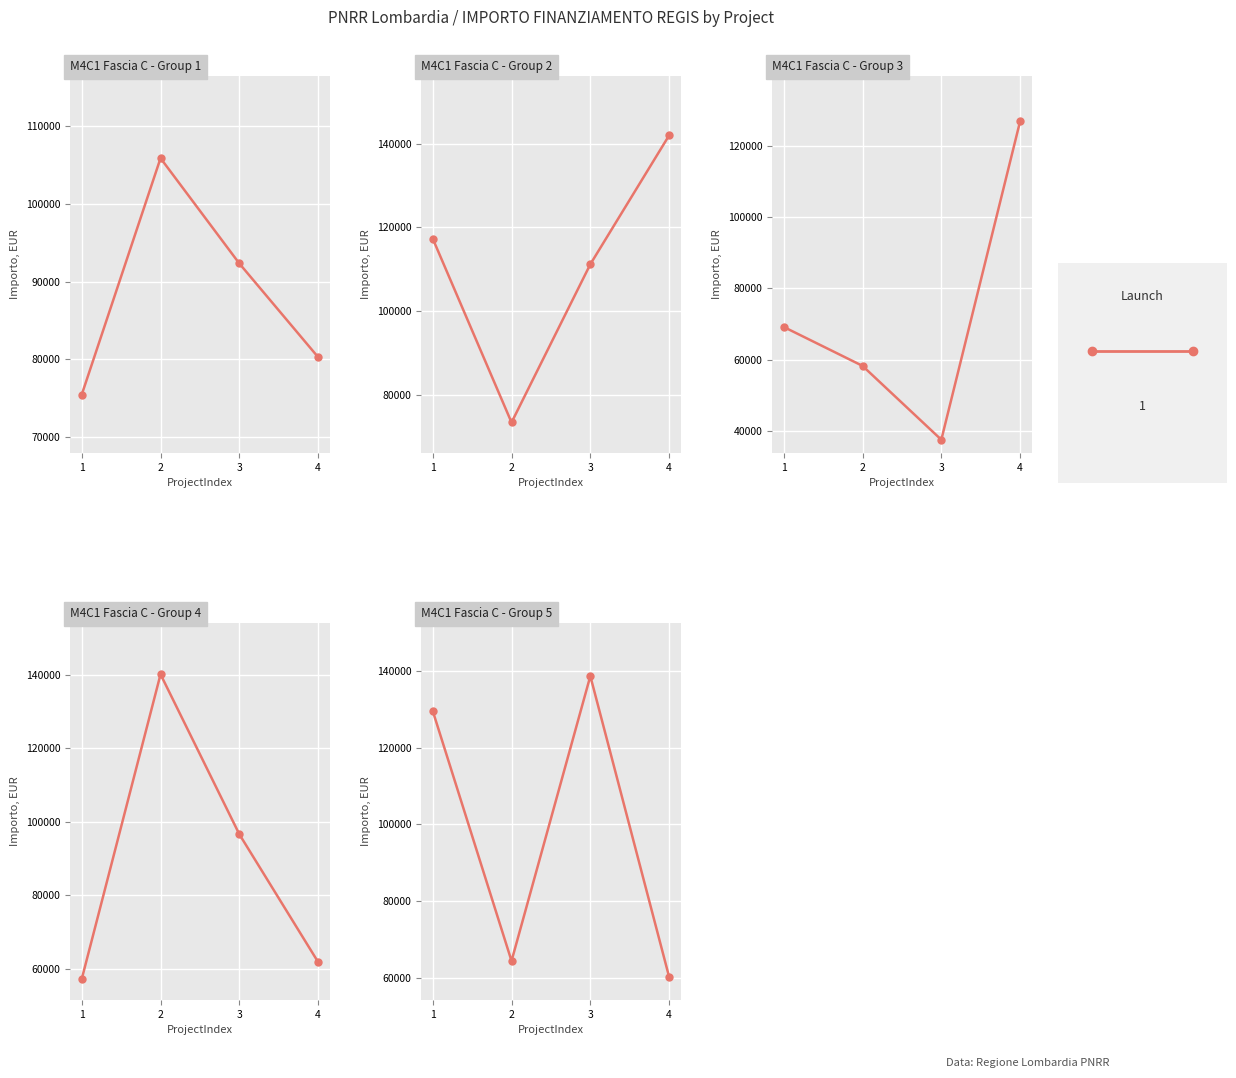

List the labels in order of value, largest first.

3, 1, 2, 4